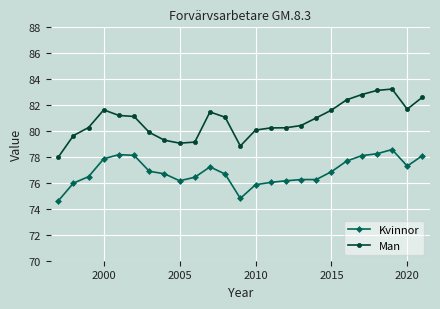

What is the sum of all Kvinnor values?

1921.7